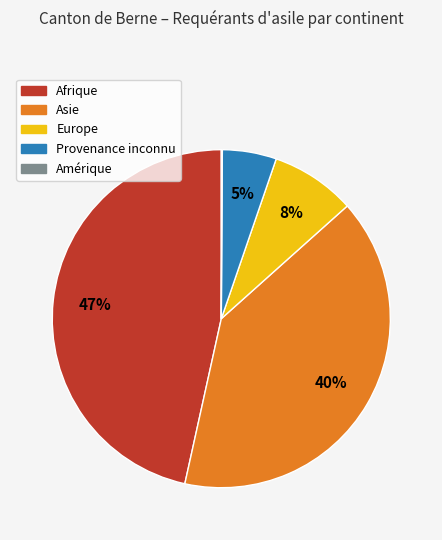

Approximately how many times larger is the value at Europe compared to Provenance inconnu?

1.6